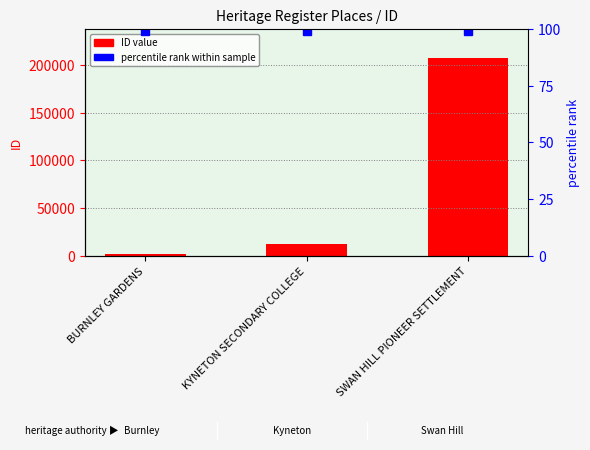

Which label corresponds to the smallest value in the chart?

BURNLEY GARDENS